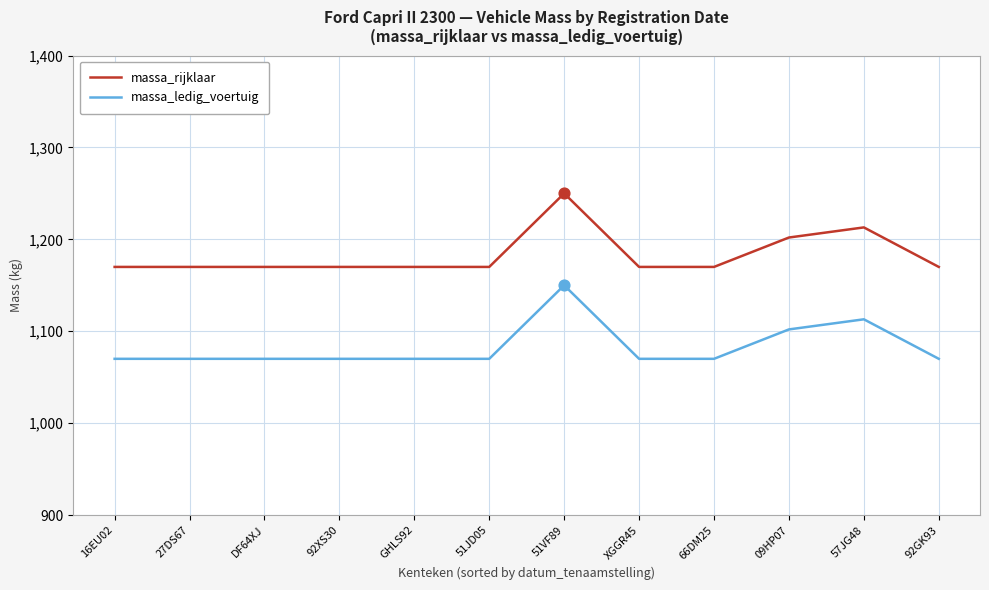

At how many categories does at least one series exceed 1154?

12